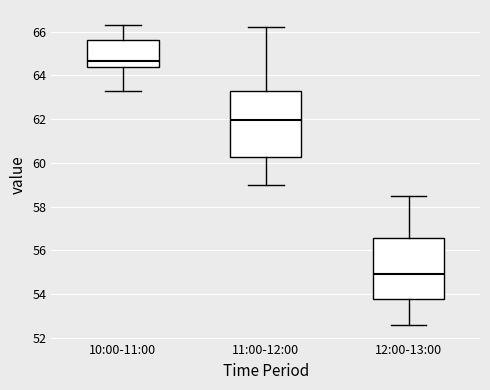

Reading left to right, read every box against the y-axis: the position of its median line, the range the box covers, and the ends of its whiskers. The values are not printed on the chart, so give them approximately, as read against the axis.

10:00-11:00: median 64.6, box 64.4 to 65.6, whiskers 63.4 to 66.4
11:00-12:00: median 62.0, box 60.2 to 63.2, whiskers 59.0 to 66.2
12:00-13:00: median 55.0, box 53.8 to 56.6, whiskers 52.6 to 58.6